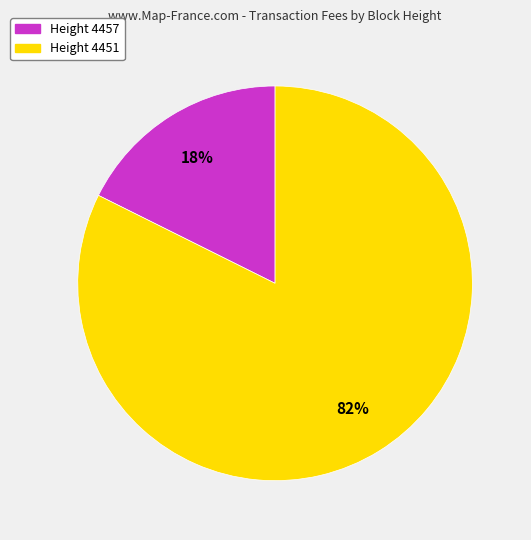

Is there any slice that represents more than half of the pie?

Yes